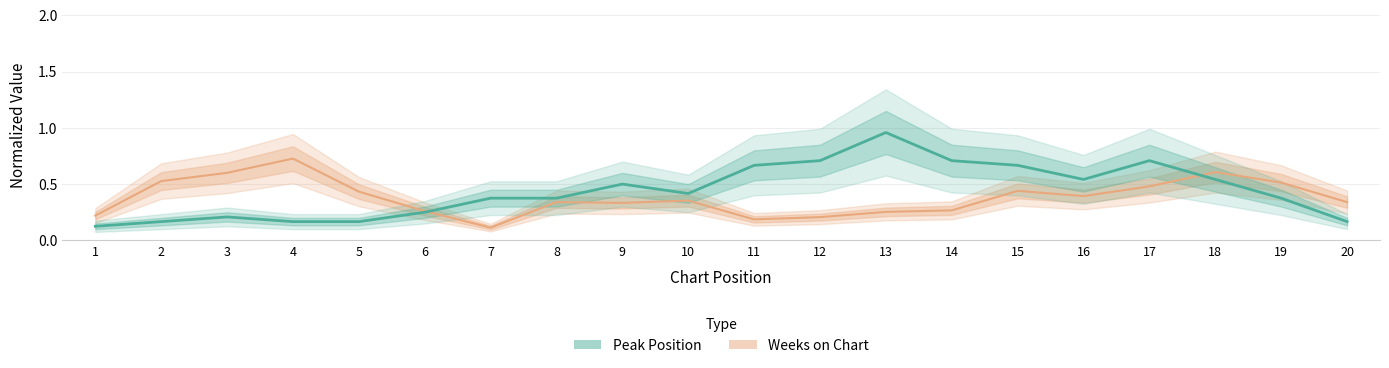

The Weeks on Chart series shows 0.8 at 15. True or false?

False